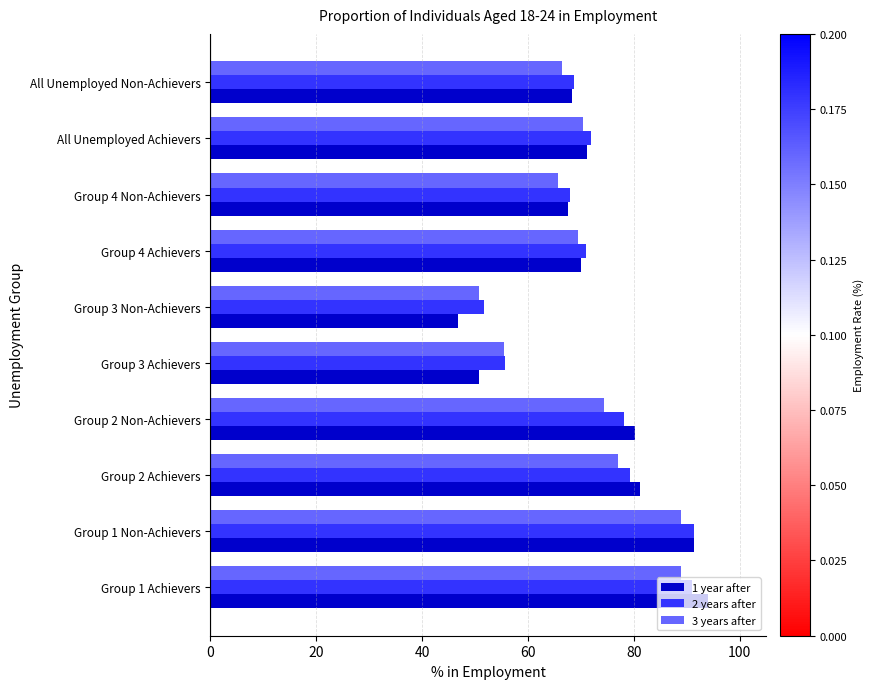

Is it true that 2 years after equals 23.5 at Group 4 Non-Achievers?

False